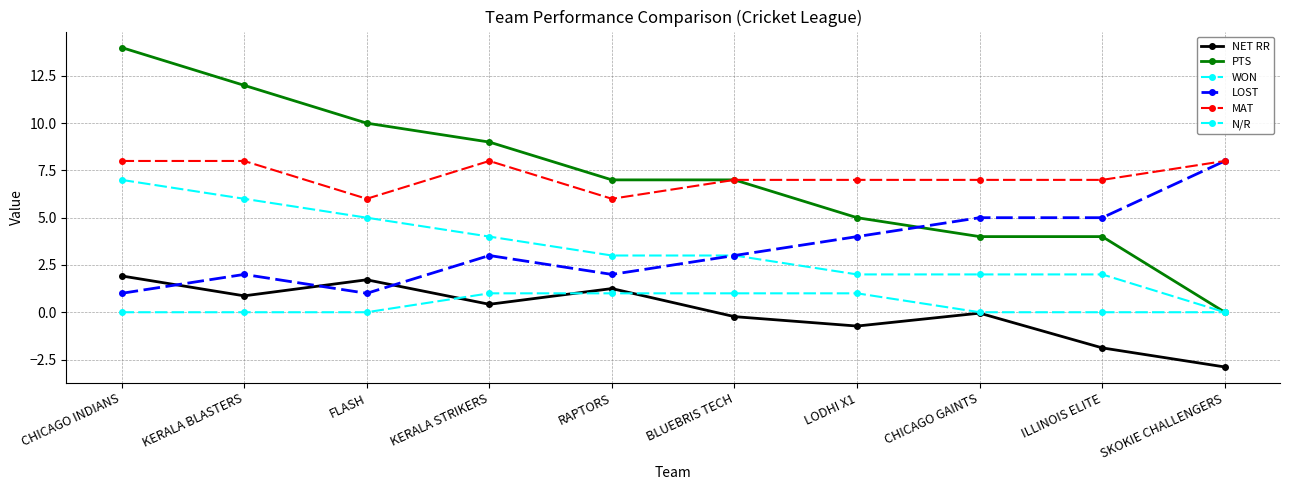

How many interior local valleys does the LOST series have?

2